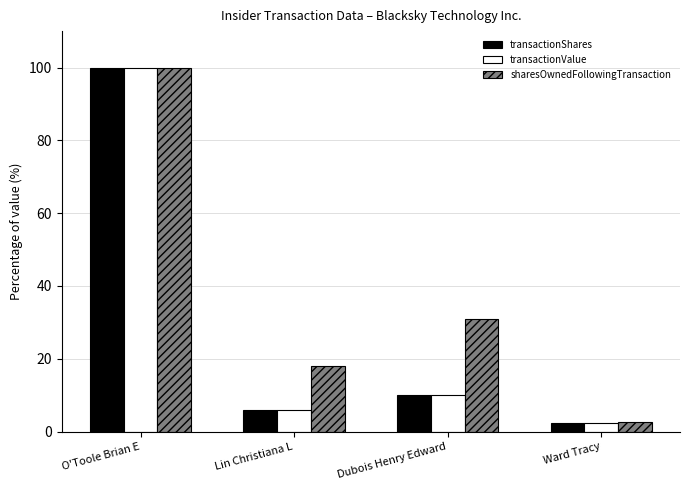

At which label is sharesOwnedFollowingTransaction closest to 51?

Dubois Henry Edward